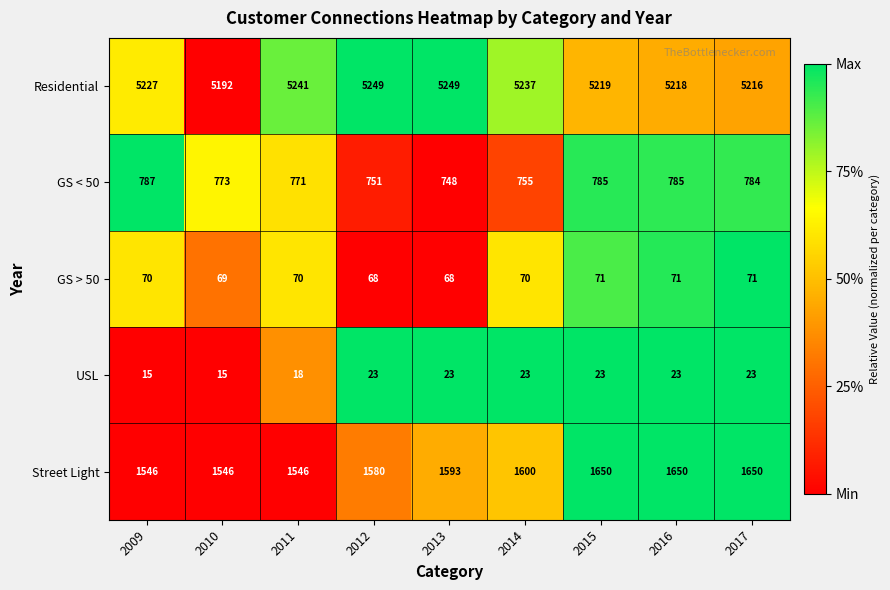

True or false: Residential has a value of 2170 at 2016.

False